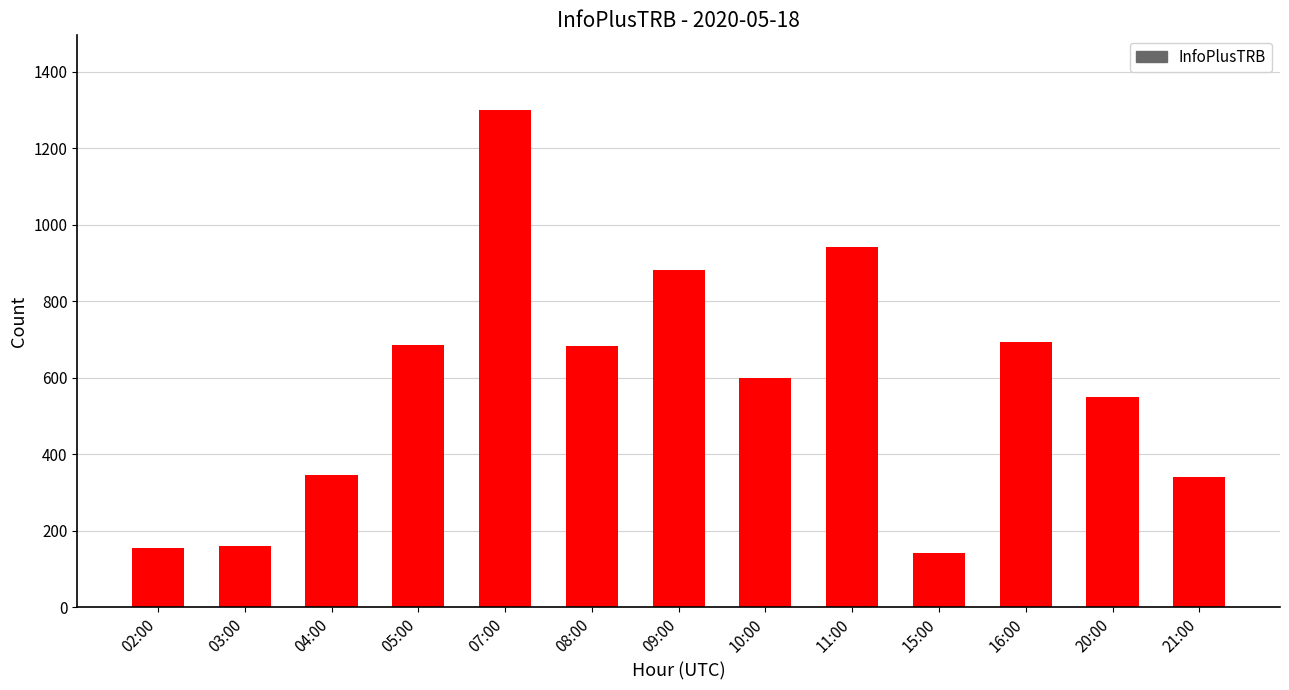

What is the maximum value shown in the chart?

1300